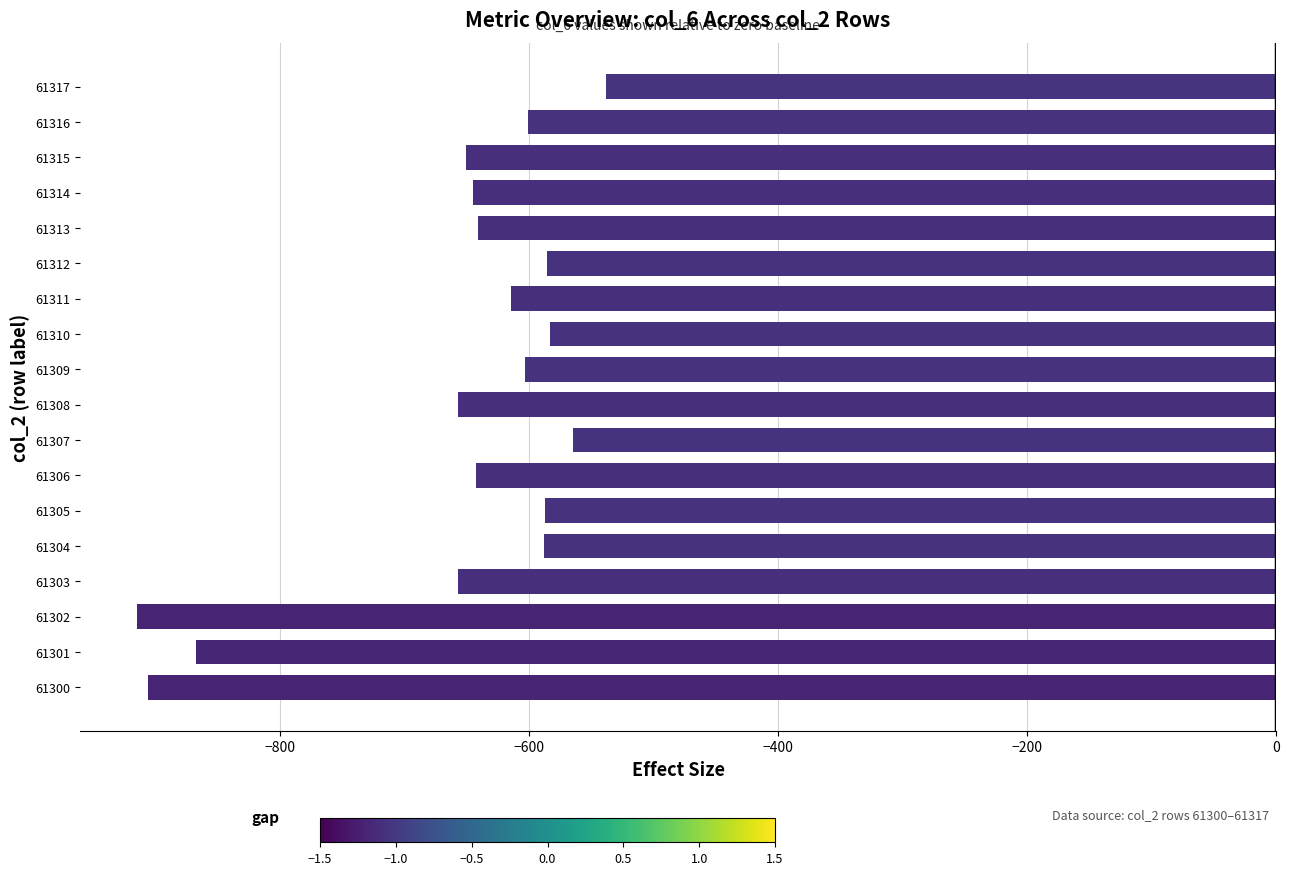

What is the greatest value displayed?

-538